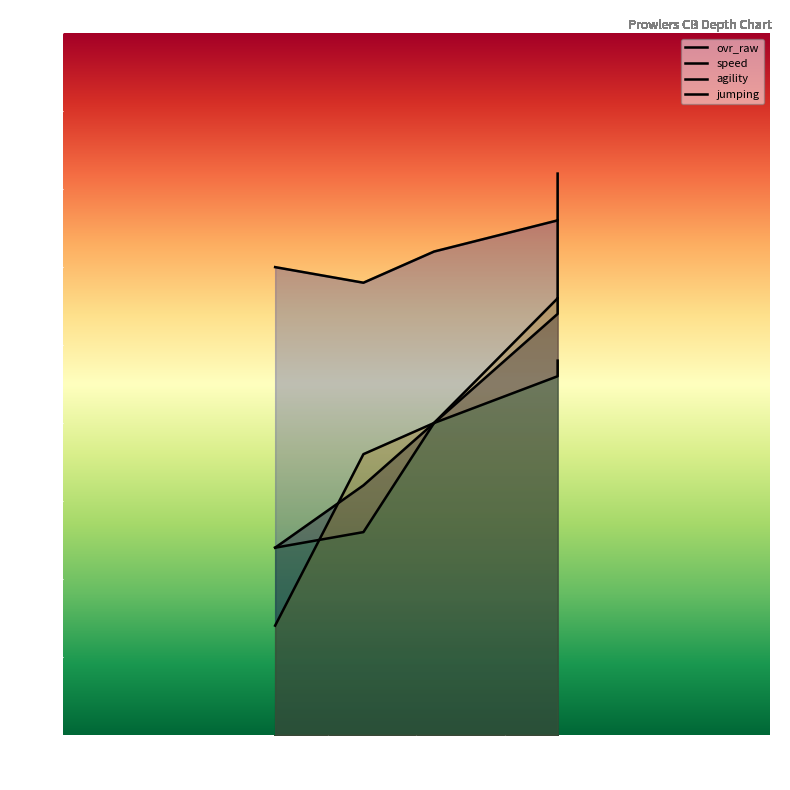

True or false: jumping has more than 2 points higher than both neighbors.

False